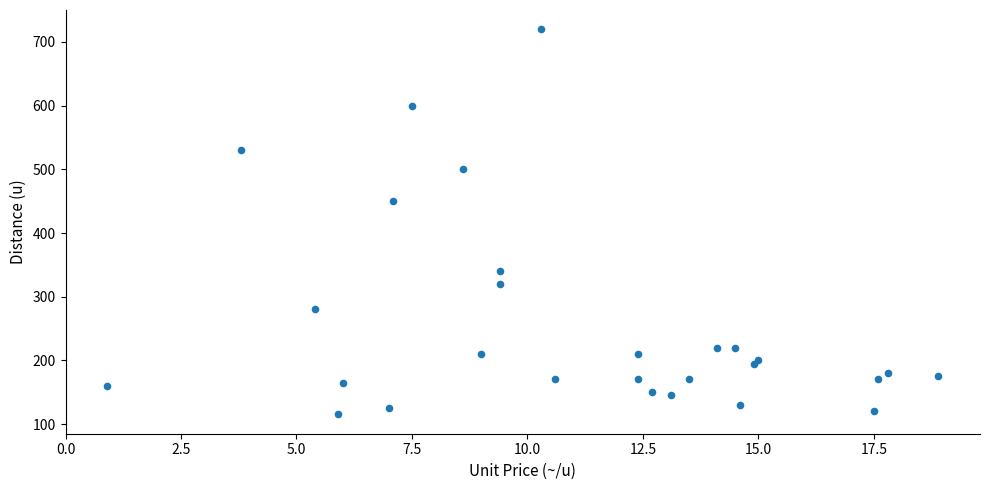

What Y value in the scatter plot is closest to 417?

450